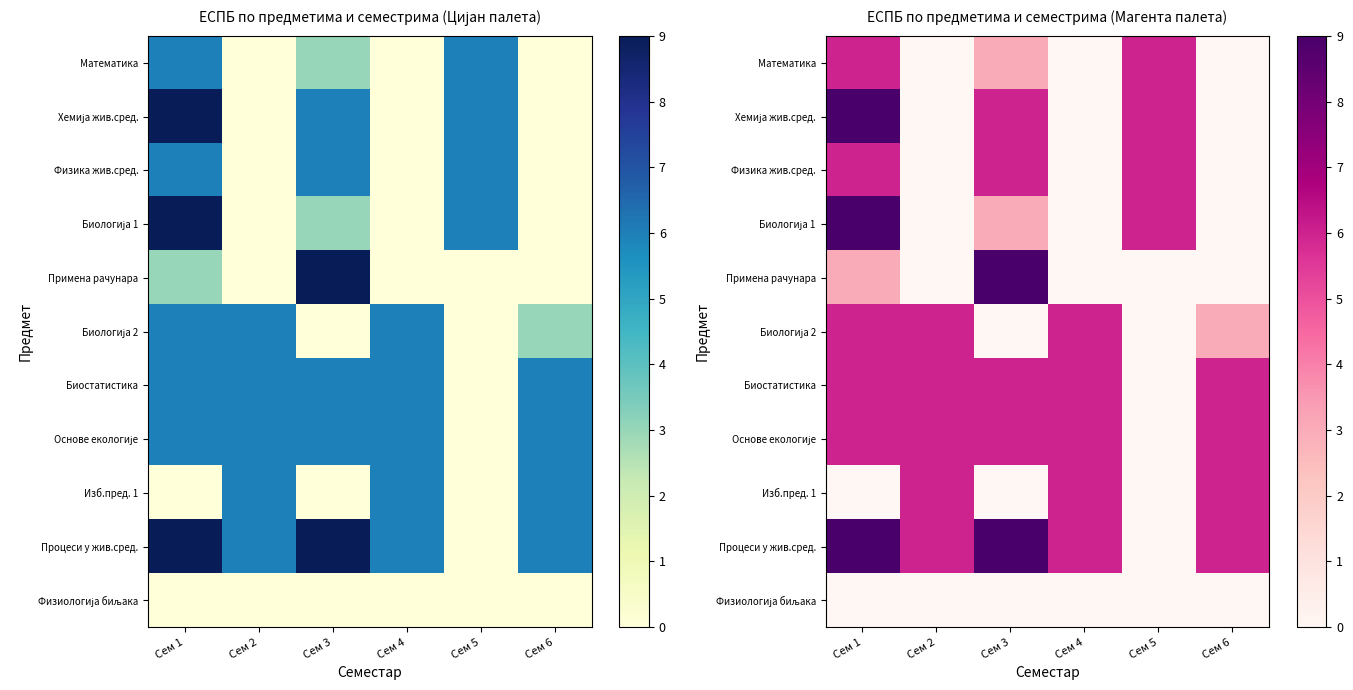

What is the total value across all series at Сем 3?

48